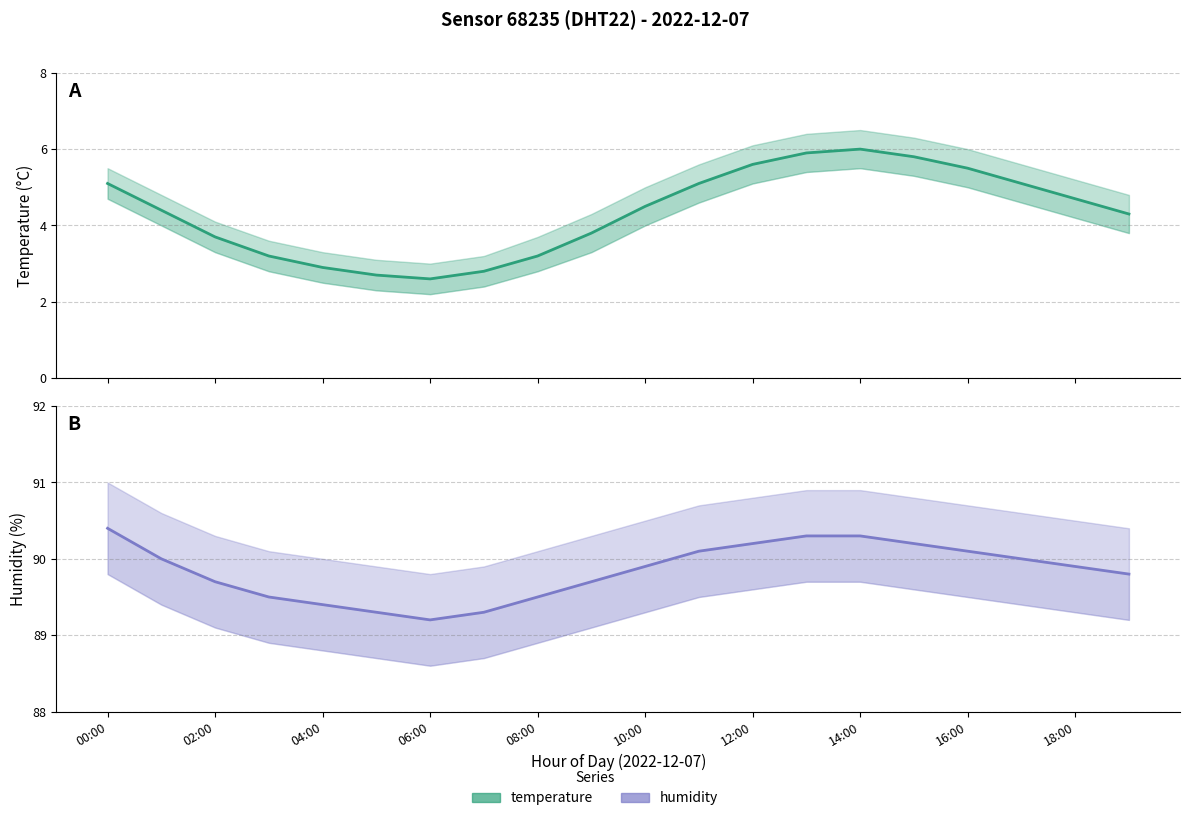

What is the spread (max minus min) of values at 04:00?

86.5